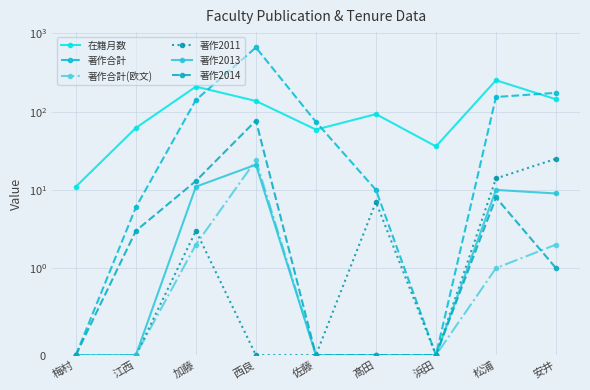

How many lines are shown in the chart?

6